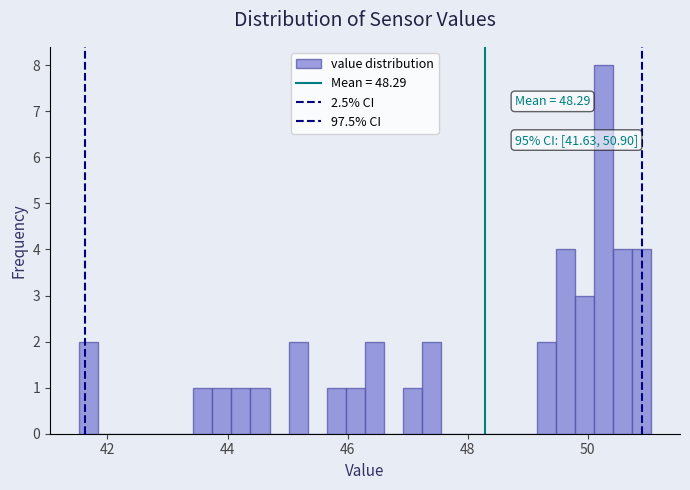

Read against the x-axis, roughly where is the centre of the tallest bar?

50.2